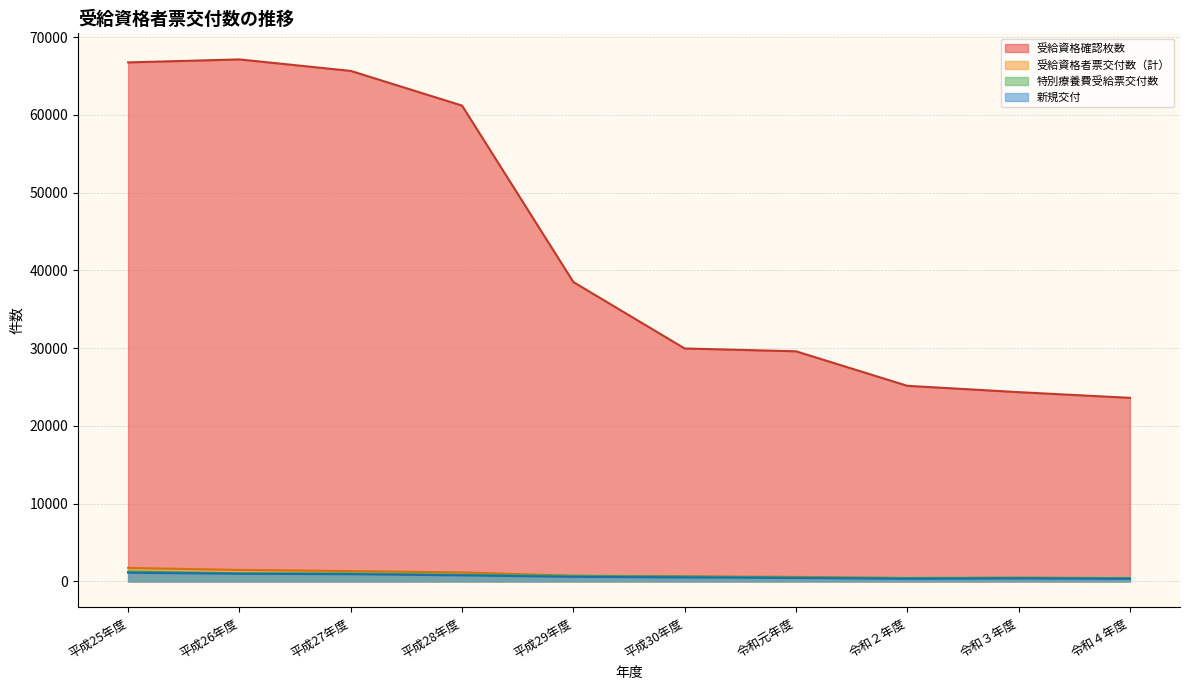

Is it true that 特別療養費受給票交付数 equals 700 at 平成29年度?

True